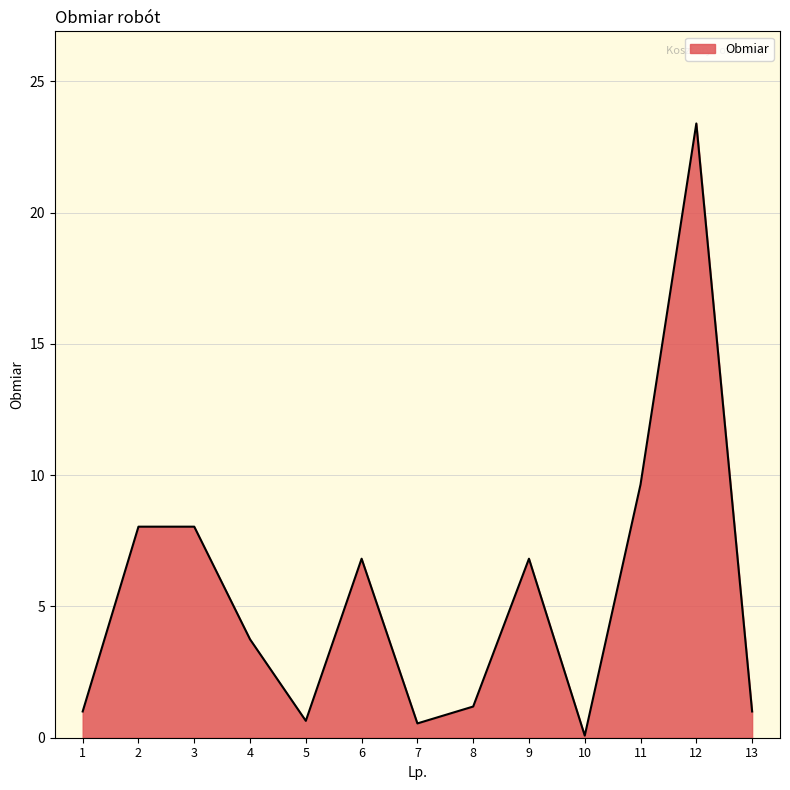

Approximately how many times larger is the value at 3 compared to 6?

1.2